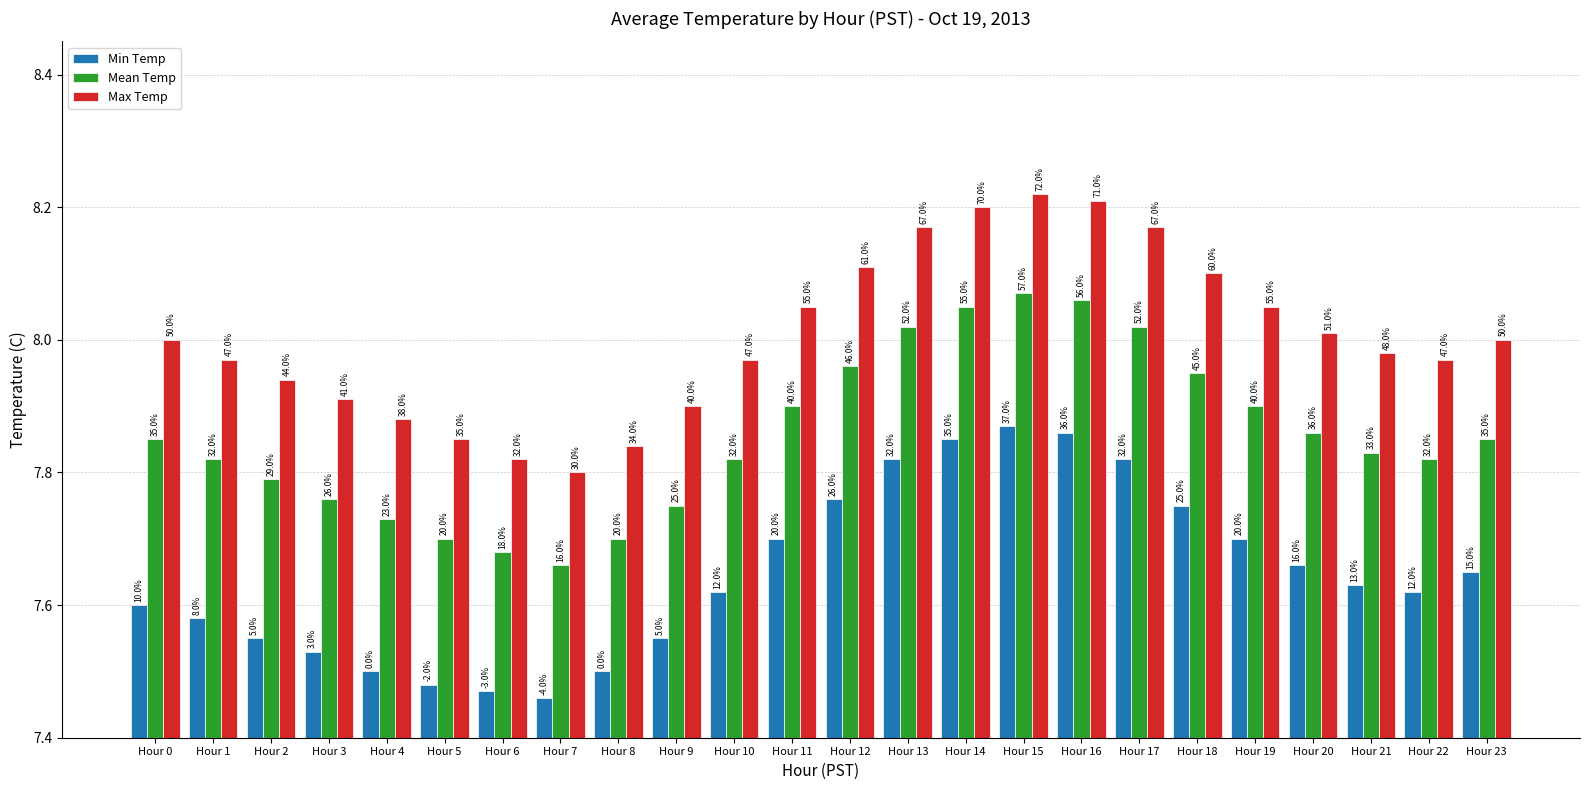

What are all the series names shown in the legend?

Min Temp, Mean Temp, Max Temp